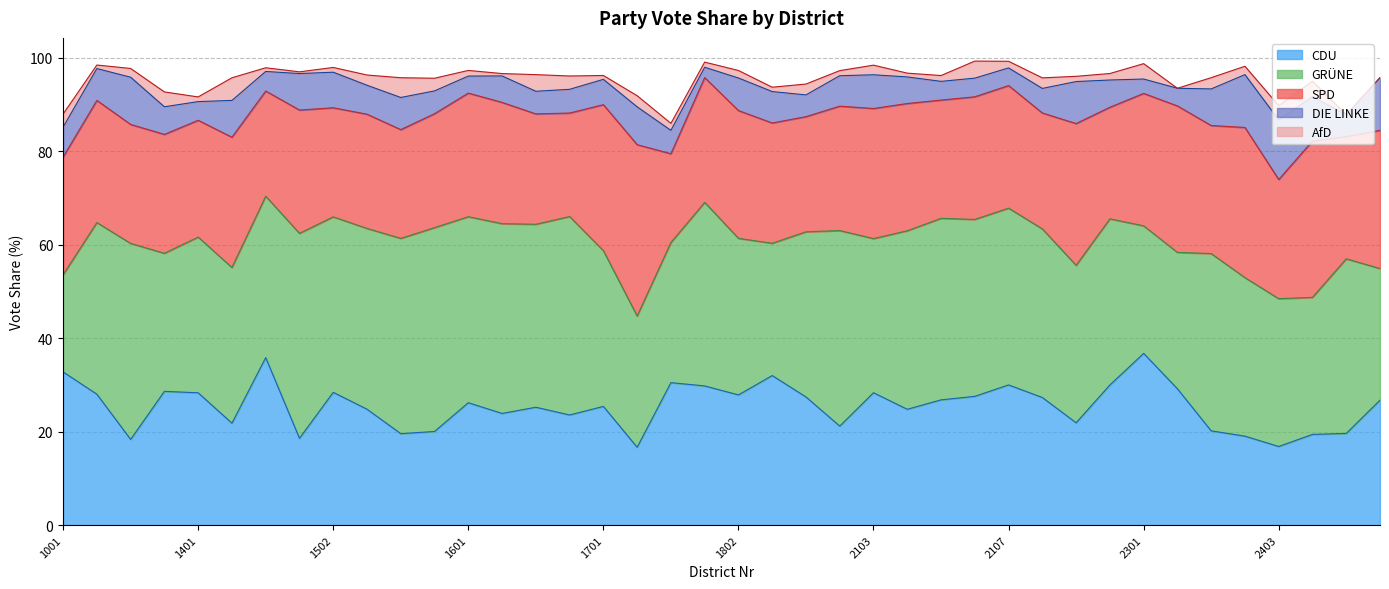

True or false: DIE LINKE has a value of 5.0 at 1703.

True